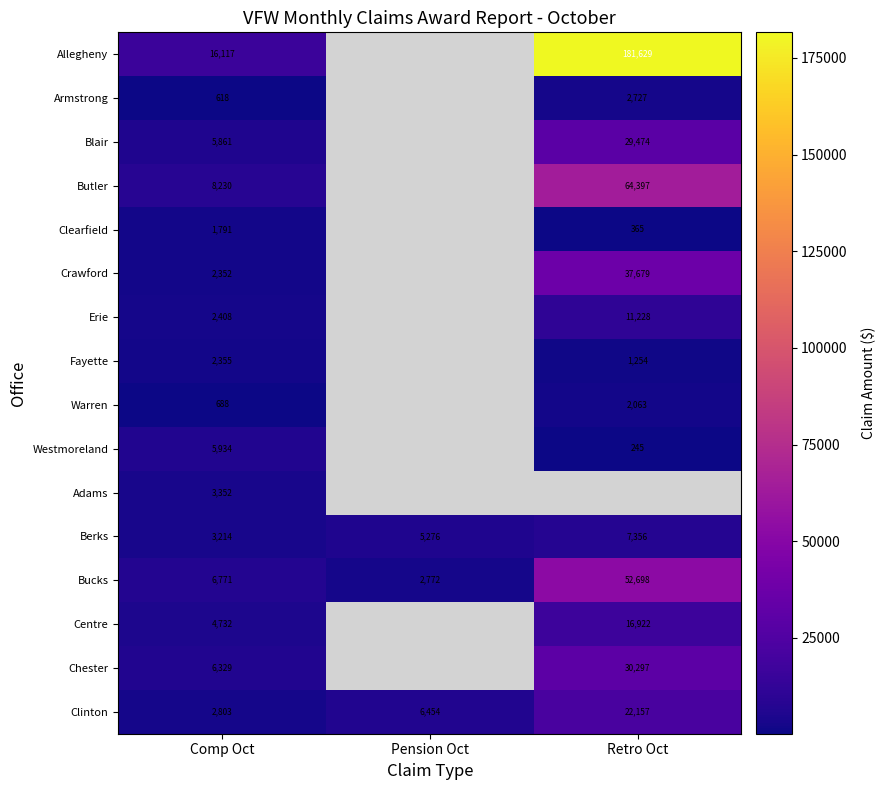

True or false: Berks has a value of 3214 at Comp Oct.

True